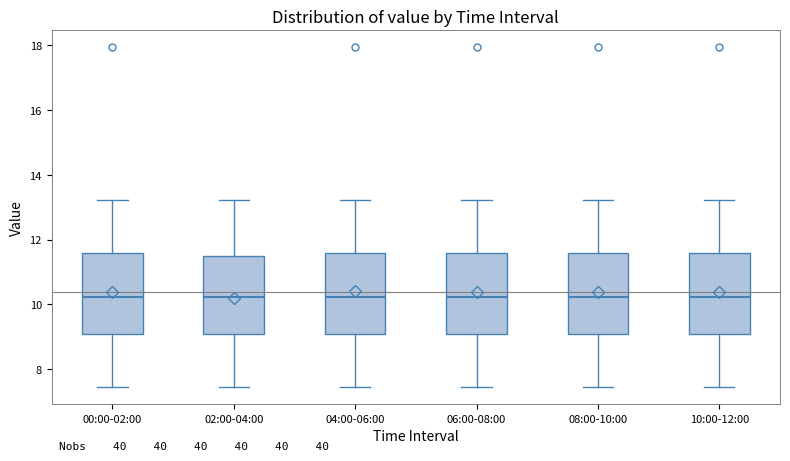

Reading left to right, transcribe this box plot: for each box, give where its median line is, the range the box spans, and where its two whiskers end, as read against the y-axis. The values are not printed on the chart, so give them approximately, as read against the axis.

00:00-02:00: median 10.2, box 9.0 to 11.6, whiskers 7.4 to 13.2
02:00-04:00: median 10.2, box 9.0 to 11.6, whiskers 7.4 to 13.2
04:00-06:00: median 10.2, box 9.0 to 11.6, whiskers 7.4 to 13.2
06:00-08:00: median 10.2, box 9.0 to 11.6, whiskers 7.4 to 13.2
08:00-10:00: median 10.2, box 9.0 to 11.6, whiskers 7.4 to 13.2
10:00-12:00: median 10.2, box 9.0 to 11.6, whiskers 7.4 to 13.2